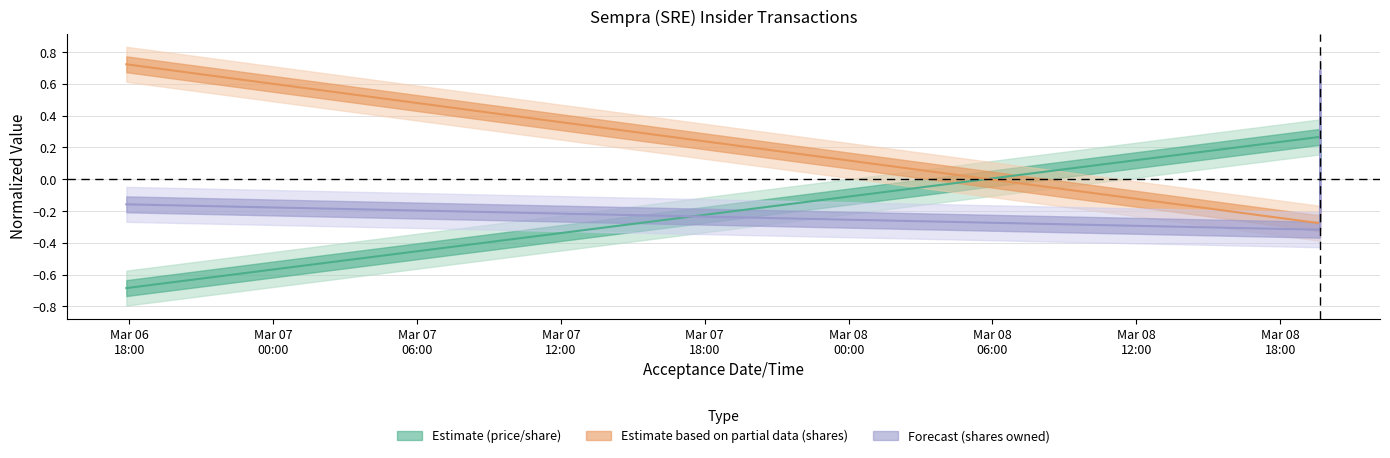

Does the chart display data point markers on the line(s)?

No